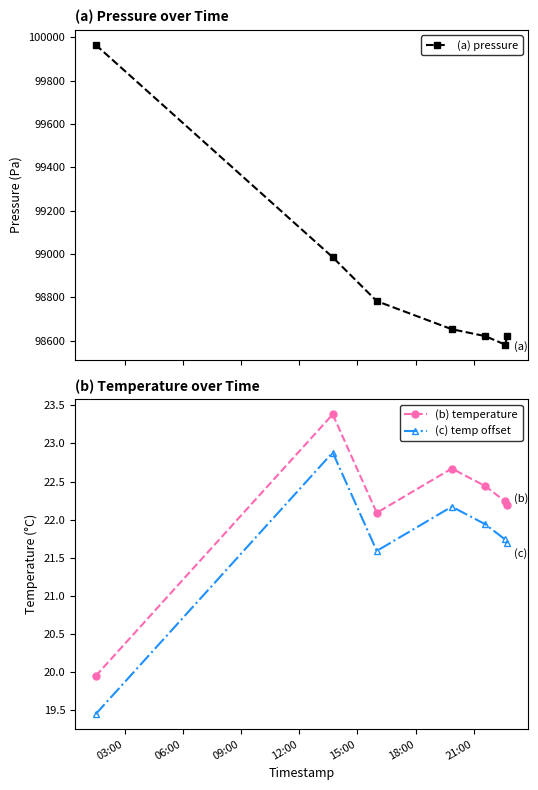

True or false: (b) temperature and (c) temp offset intersect in this chart.

False